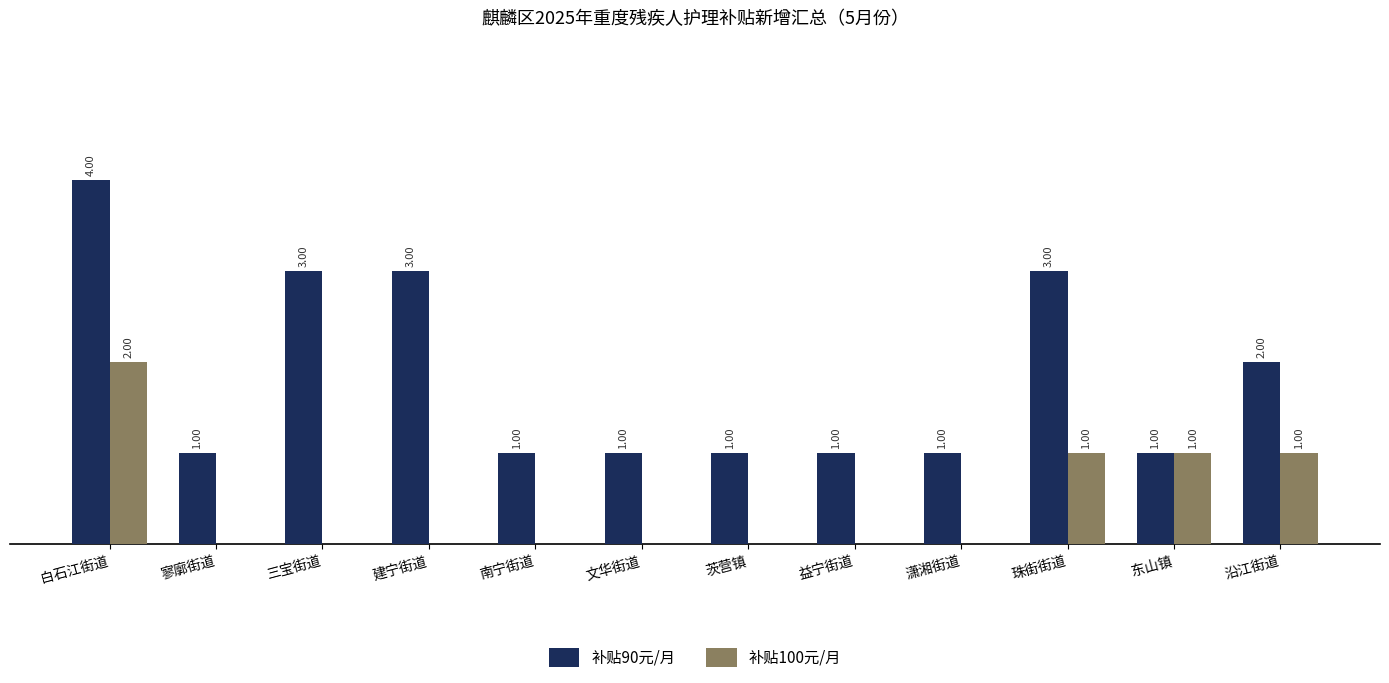

Which series has the widest spread of values?

补贴90元/月